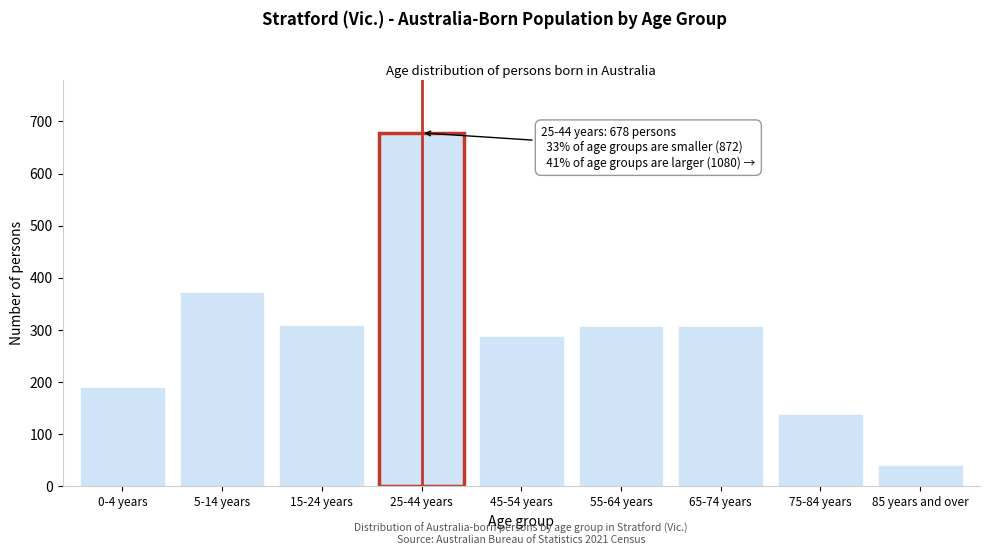

What is the label of the 6th bar from the left?

55-64 years